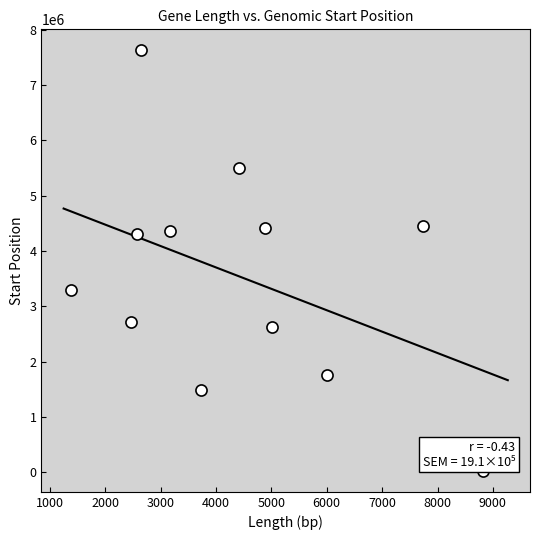

What is the average Y value?

3546854